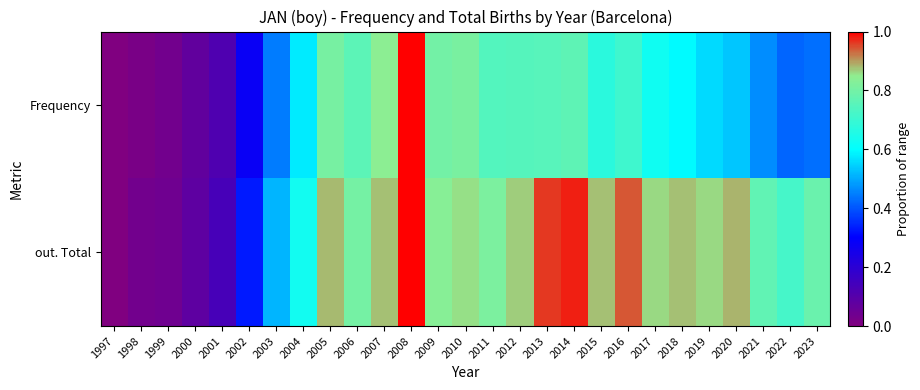

Reading right to left, what are all the values shown in this chart?

Frequency: 2023=0.4	2022=0.4	2021=0.5	2020=0.5	2019=0.6	2018=0.6	2017=0.6	2016=0.7	2015=0.7	2014=0.8	2013=0.8	2012=0.7	2011=0.7	2010=0.8	2009=0.8	2008=1.0	2007=0.8	2006=0.8	2005=0.8	2004=0.6	2003=0.4	2002=0.3	2001=0.1	2000=0.1	1999=0.0	1998=0.0	1997=0.0
out. Total: 2023=0.8	2022=0.7	2021=0.8	2020=0.9	2019=0.9	2018=0.9	2017=0.9	2016=0.9	2015=0.9	2014=1.0	2013=1.0	2012=0.9	2011=0.8	2010=0.9	2009=0.8	2008=1.0	2007=0.9	2006=0.8	2005=0.9	2004=0.6	2003=0.5	2002=0.3	2001=0.1	2000=0.1	1999=0.0	1998=0.0	1997=0.0